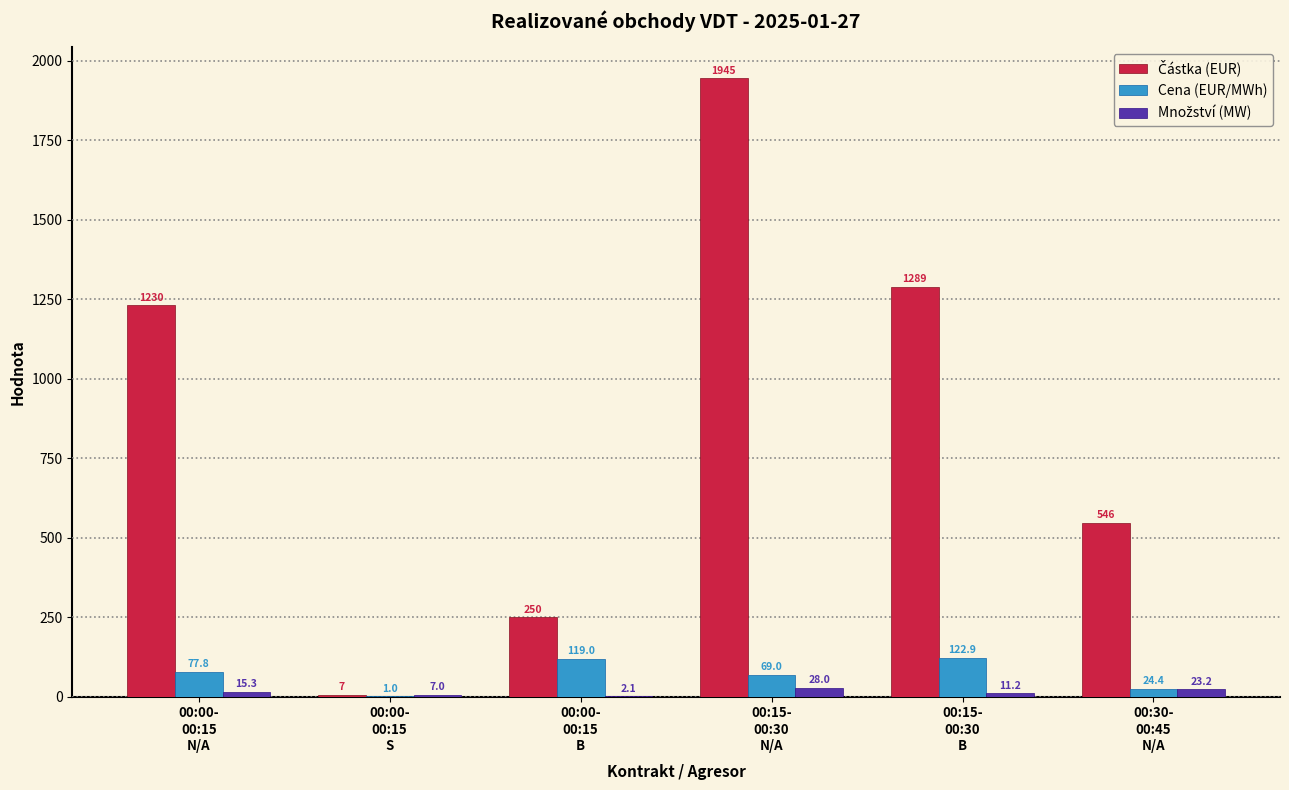

What is the sum of all Cena (EUR/MWh) values?

414.1